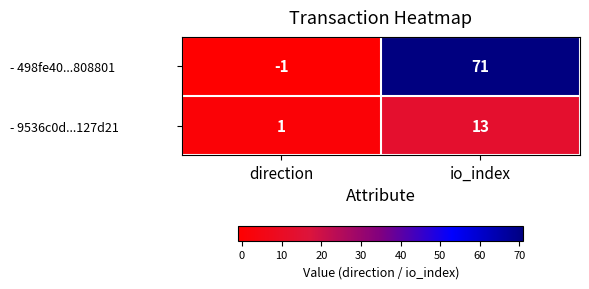

Reading right to left, extract all data points from this chart.

- 498fe40...808801: io_index=71	direction=-1
- 9536c0d...127d21: io_index=13	direction=1